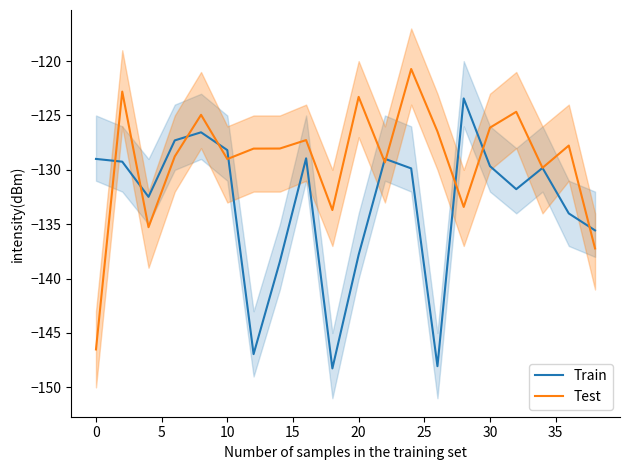

What is the minimum value for Train?

-148.3